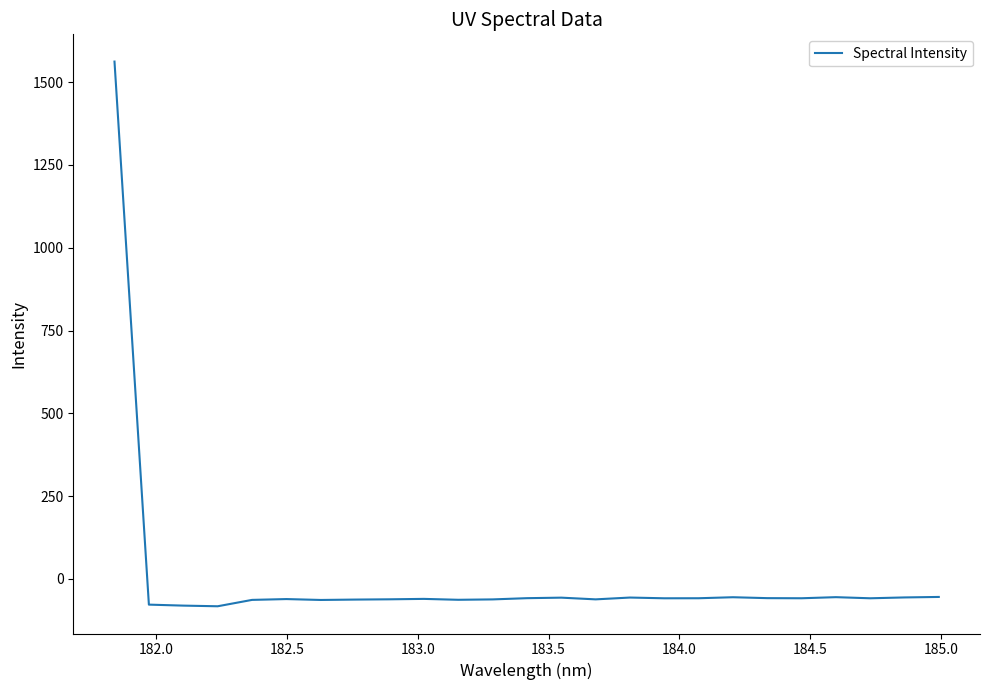

What is the minimum value shown in the chart?

-82.6